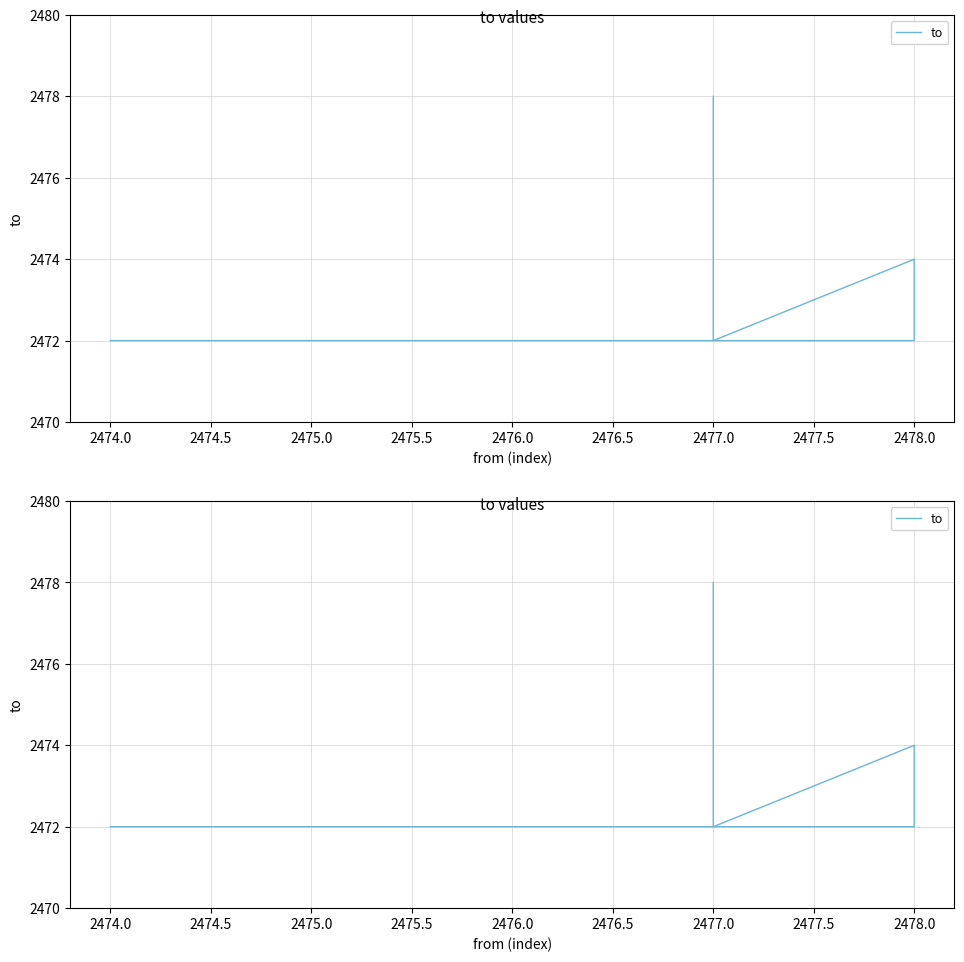

How many points are lower than both their immediate neighbors (excluding endpoints)?

1